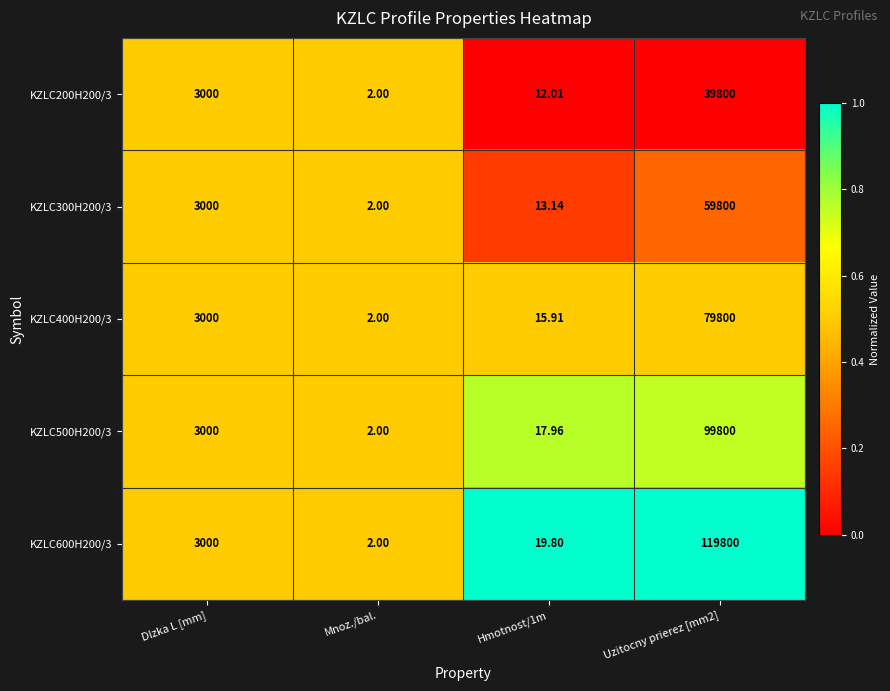

At which category does the chart reach its minimum across all series?

Mnoz./bal.